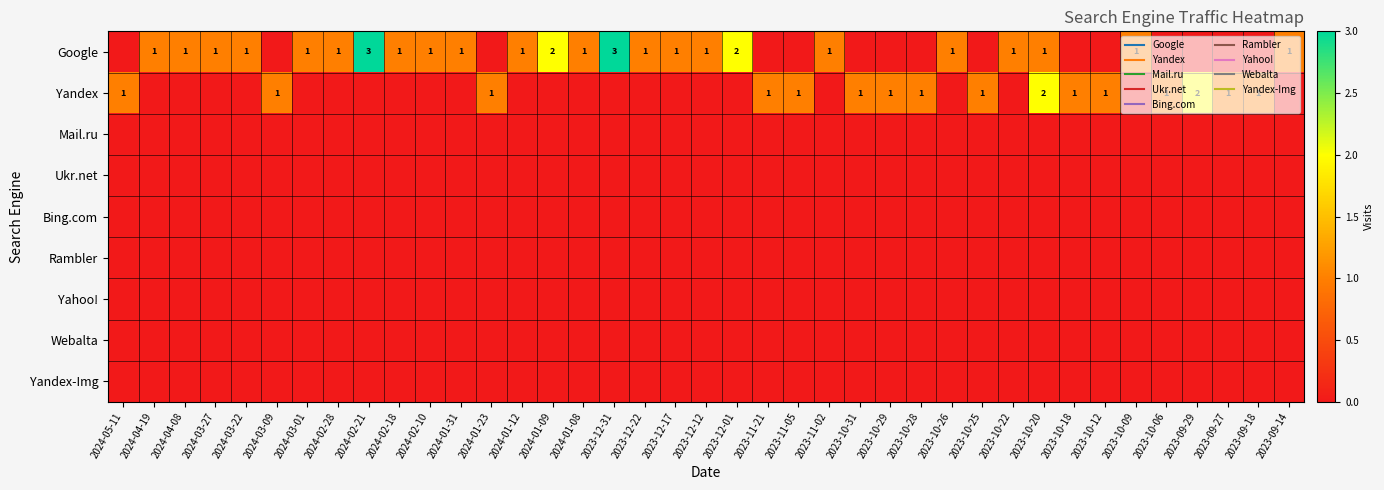

Is it true that Yahoo! equals 0 at 2024-03-22?

True